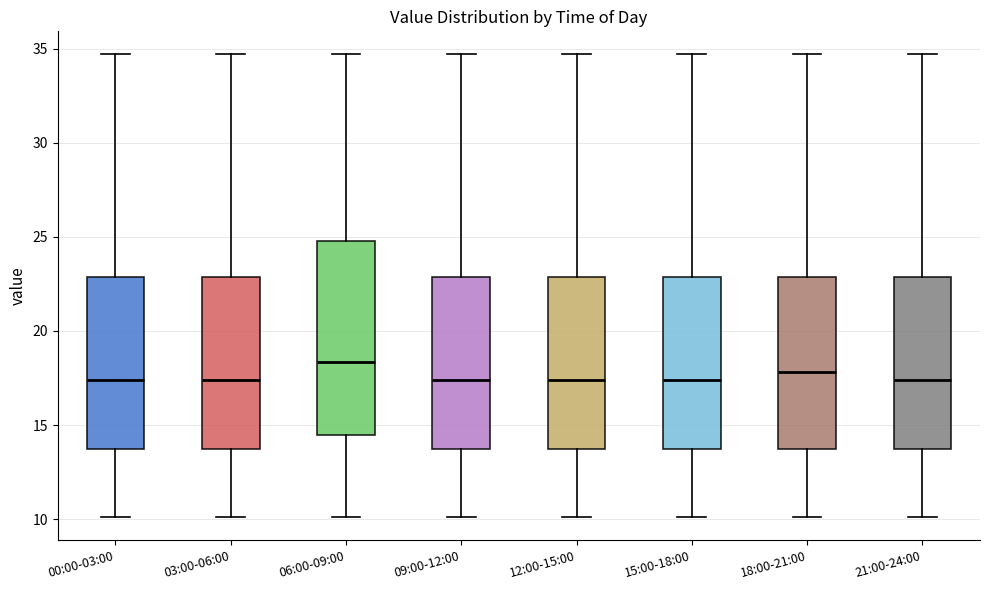

Reading left to right, transcribe this box plot: for each box, give where its median line is, the range the box spans, and where its two whiskers end, as read against the y-axis. The values are not printed on the chart, so give them approximately, as read against the axis.

00:00-03:00: median 17.5, box 13.5 to 23.0, whiskers 10.0 to 34.5
03:00-06:00: median 17.5, box 13.5 to 23.0, whiskers 10.0 to 34.5
06:00-09:00: median 18.5, box 14.5 to 25.0, whiskers 10.0 to 34.5
09:00-12:00: median 17.5, box 13.5 to 23.0, whiskers 10.0 to 34.5
12:00-15:00: median 17.5, box 13.5 to 23.0, whiskers 10.0 to 34.5
15:00-18:00: median 17.5, box 13.5 to 23.0, whiskers 10.0 to 34.5
18:00-21:00: median 18.0, box 13.5 to 23.0, whiskers 10.0 to 34.5
21:00-24:00: median 17.5, box 13.5 to 23.0, whiskers 10.0 to 34.5